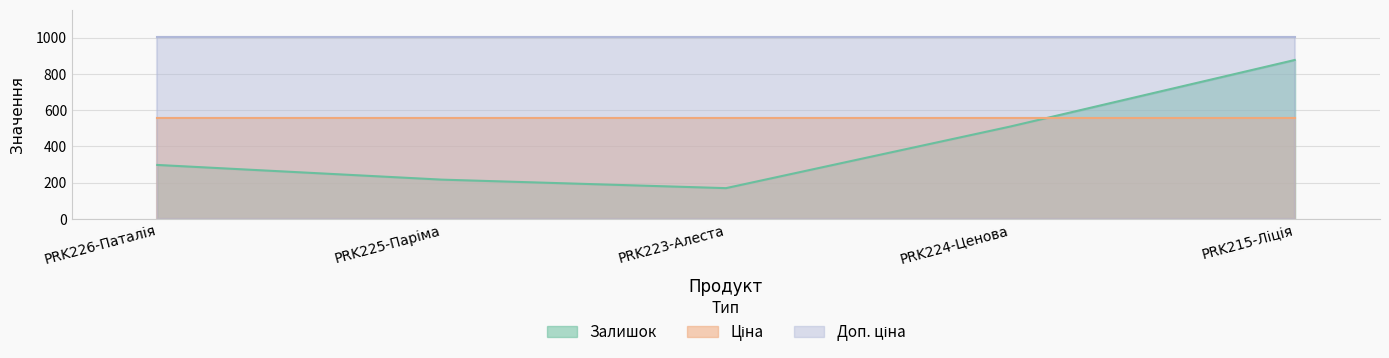

What is the value of the Ціна point at the 5th from the left?

556.0